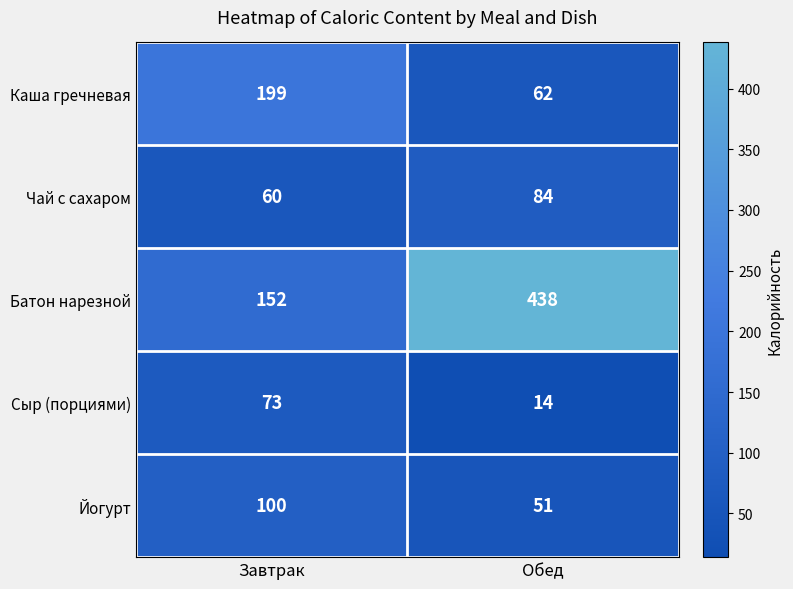

Reading left to right, what are all the values shown in this chart?

Каша гречневая: 199	62
Чай с сахаром: 60	84
Батон нарезной: 152	438
Сыр (порциями): 73	14
Йогурт: 100	51